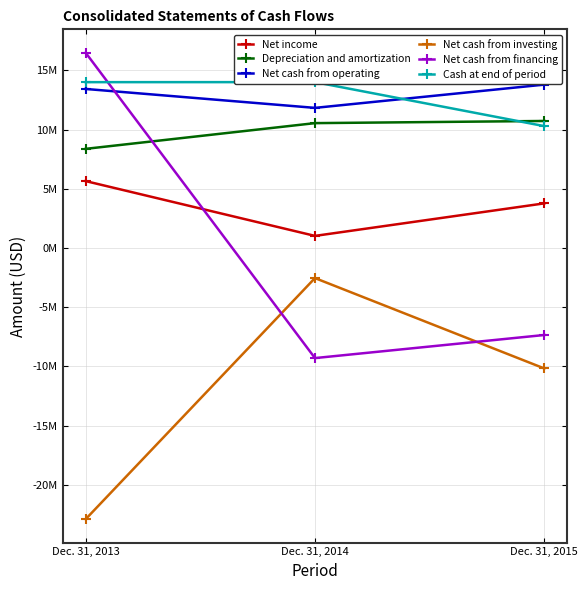

Is this an area chart (filled region under the line)?

No